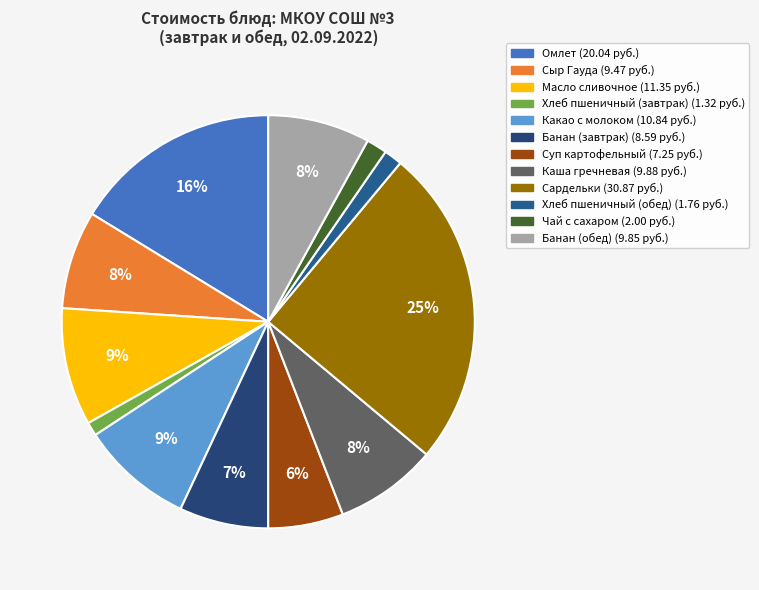

How many segments does this pie chart have?

12